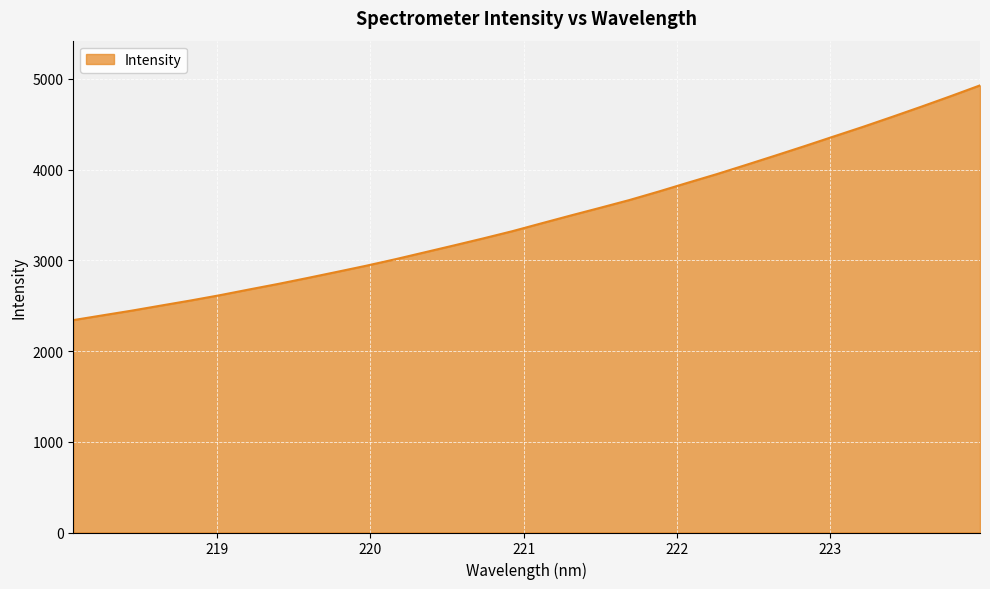

What is the smallest value displayed?

2340.7